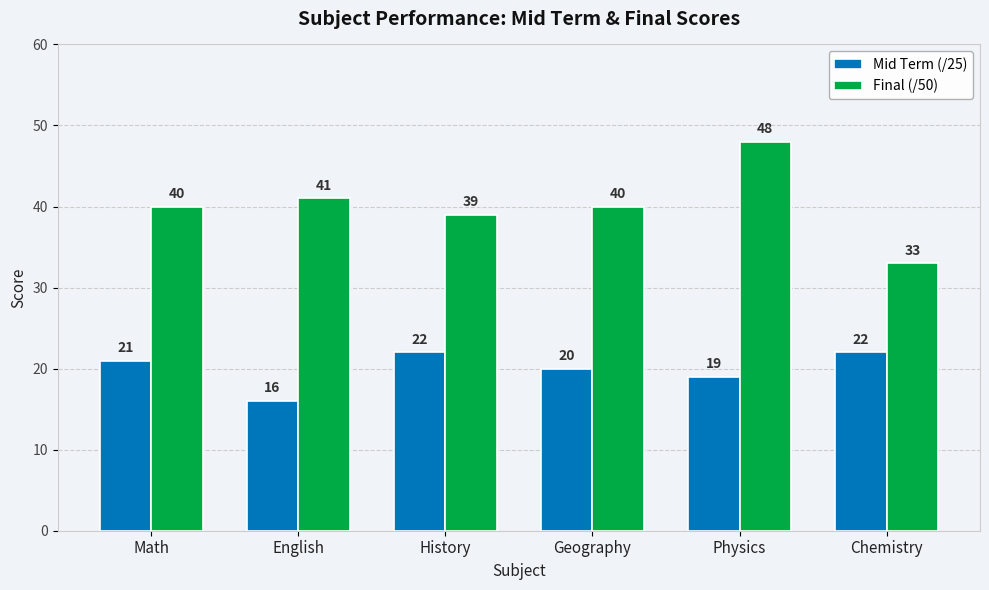

Rank the series at Physics from highest to lowest value.

Final (/50), Mid Term (/25)